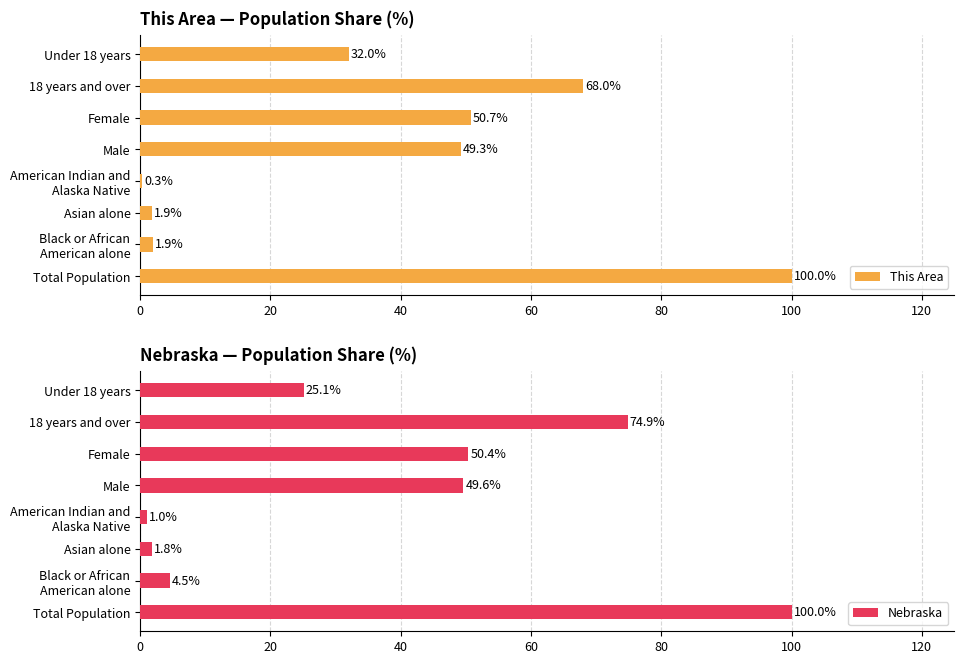

True or false: This Area has a value of 1.9 at Asian alone.

True